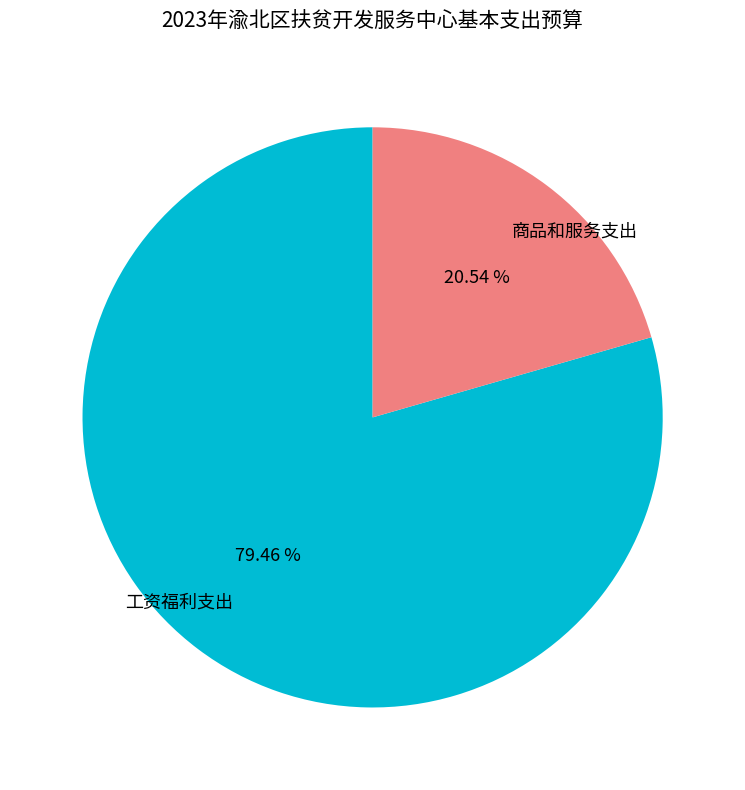

What percentage is the 商品和服务支出 slice, to the nearest percent?

21%